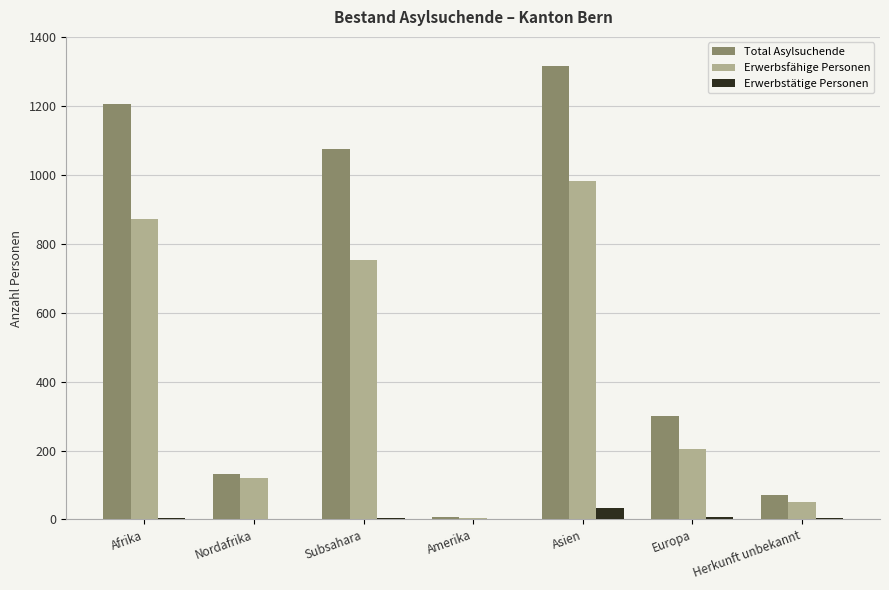

What is the greatest value displayed?

1315